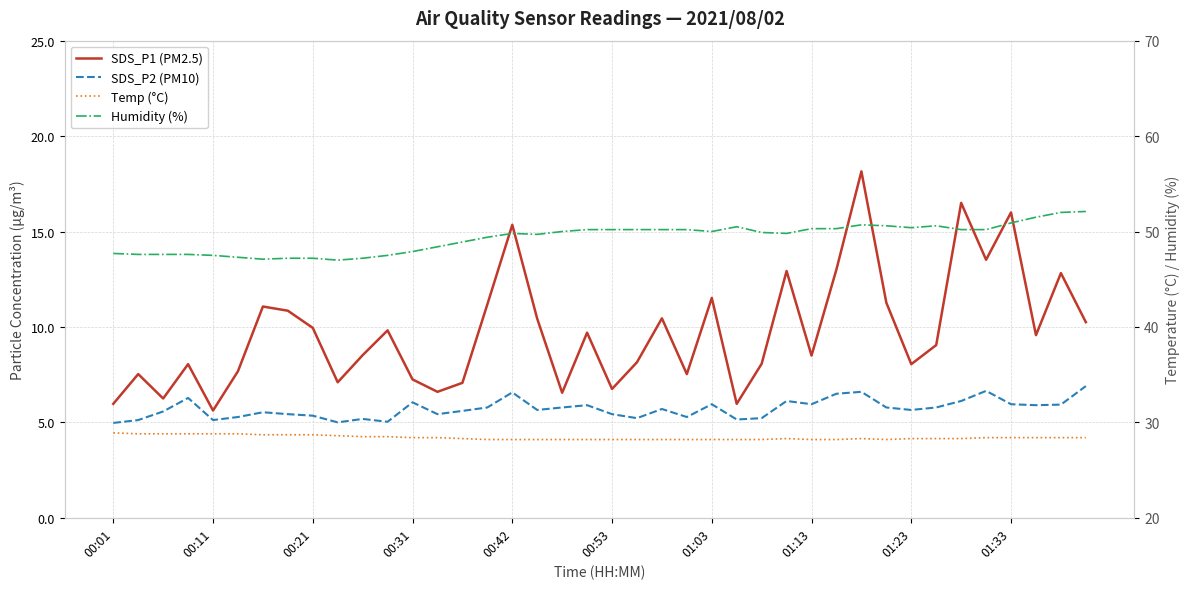

What is the difference between the maximum and minimum values in the Temp (°C) series?

0.7